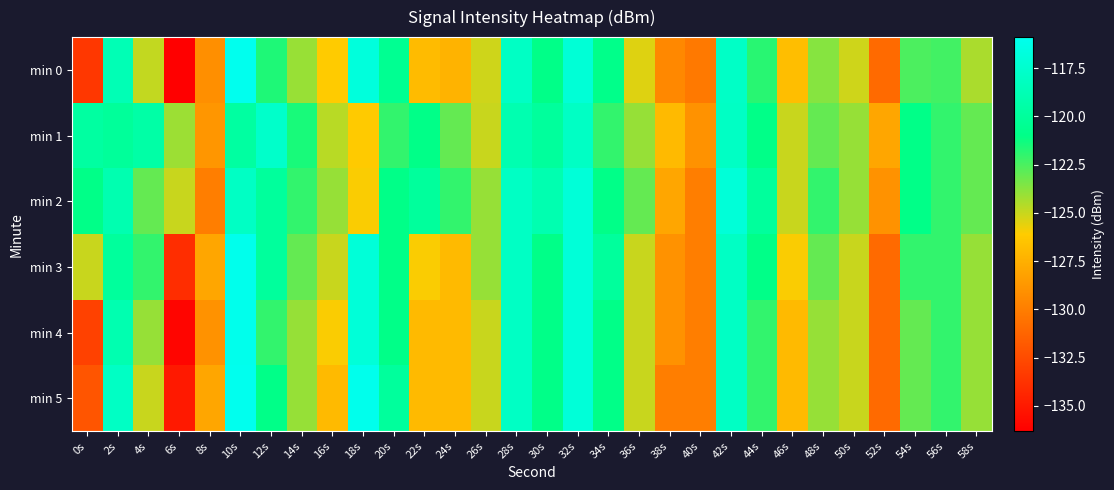

At which category does the chart reach its minimum across all series?

6s